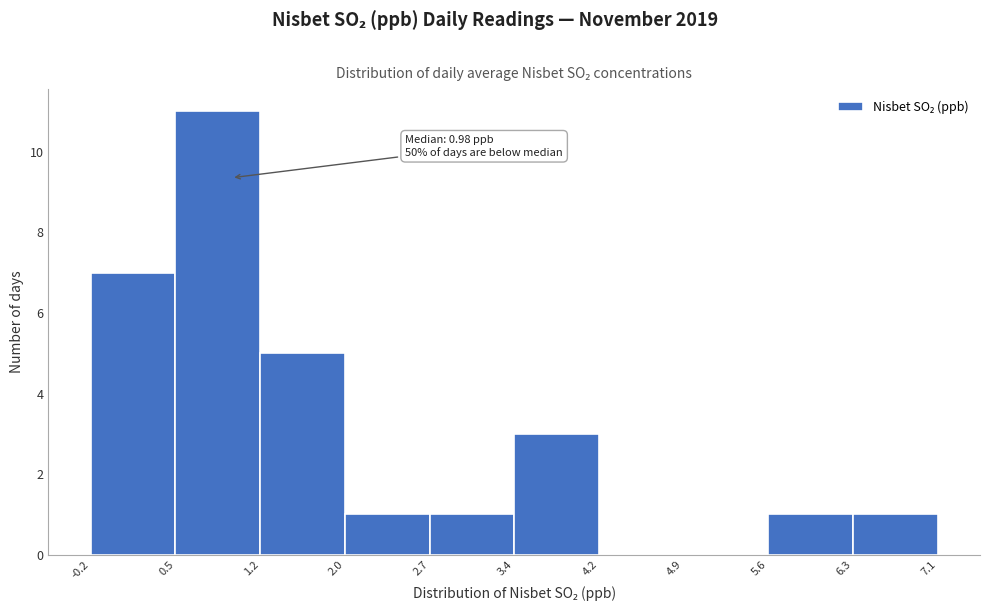

Which range on the x-axis has the tallest bar?

0.5 to 1.2